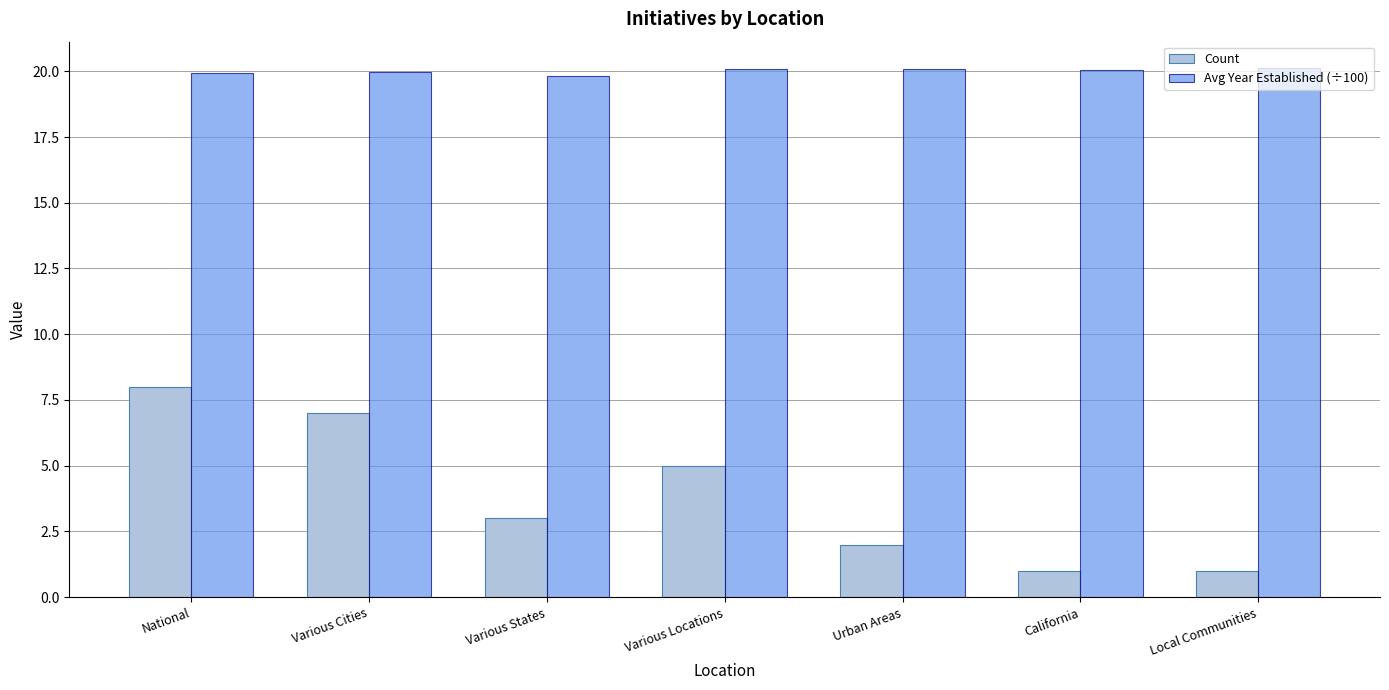

The Avg Year Established (÷100) series shows 26.7 at Urban Areas. True or false?

False